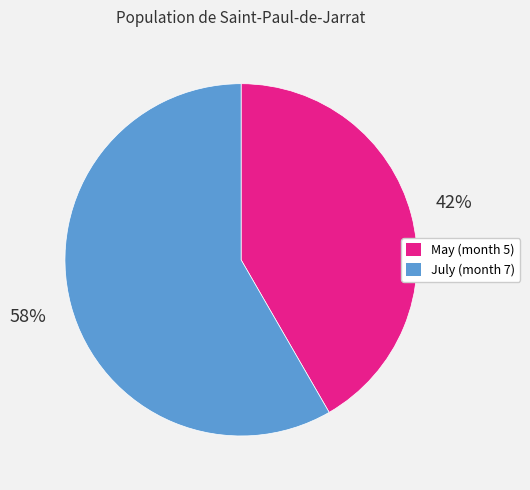

The May (month 5) slice represents 49% of the pie. True or false?

False